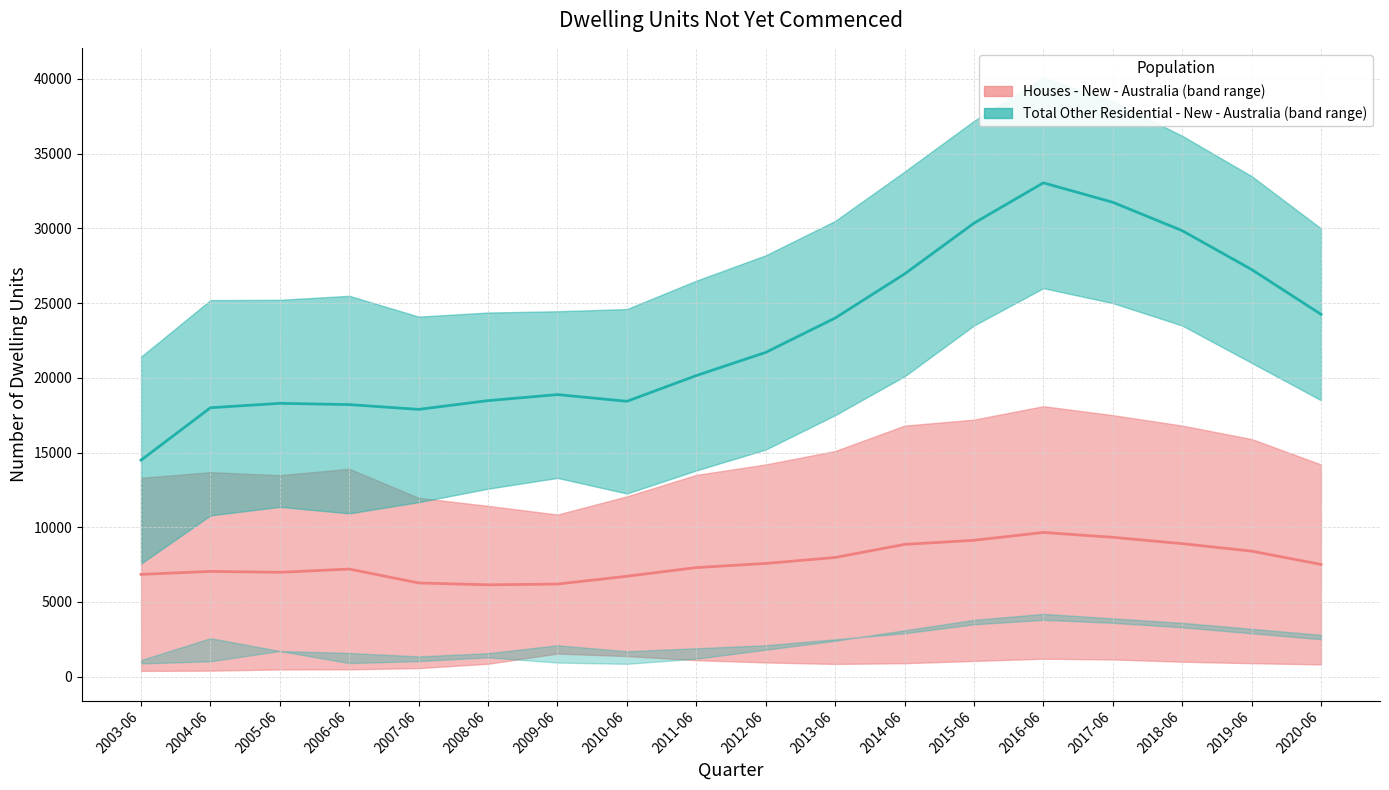

True or false: Houses - New - Australia and Total Other Residential - New - Australia cross at least once.

False